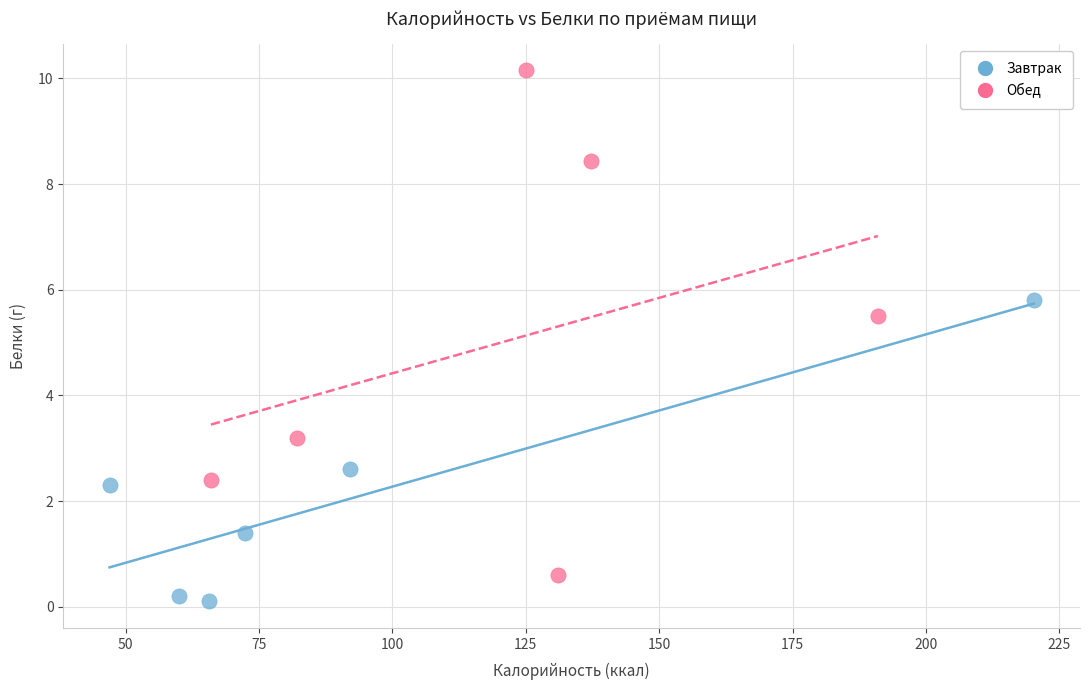

Which series contains the highest Y value?

Обед